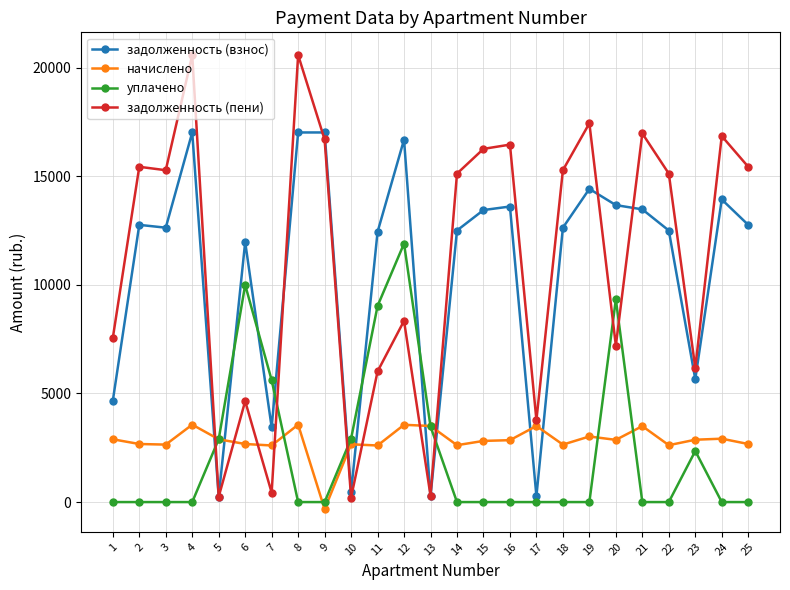

At 9, list the series in order from smallest to largest.

начислено, уплачено, задолженность (пени), задолженность (взнос)